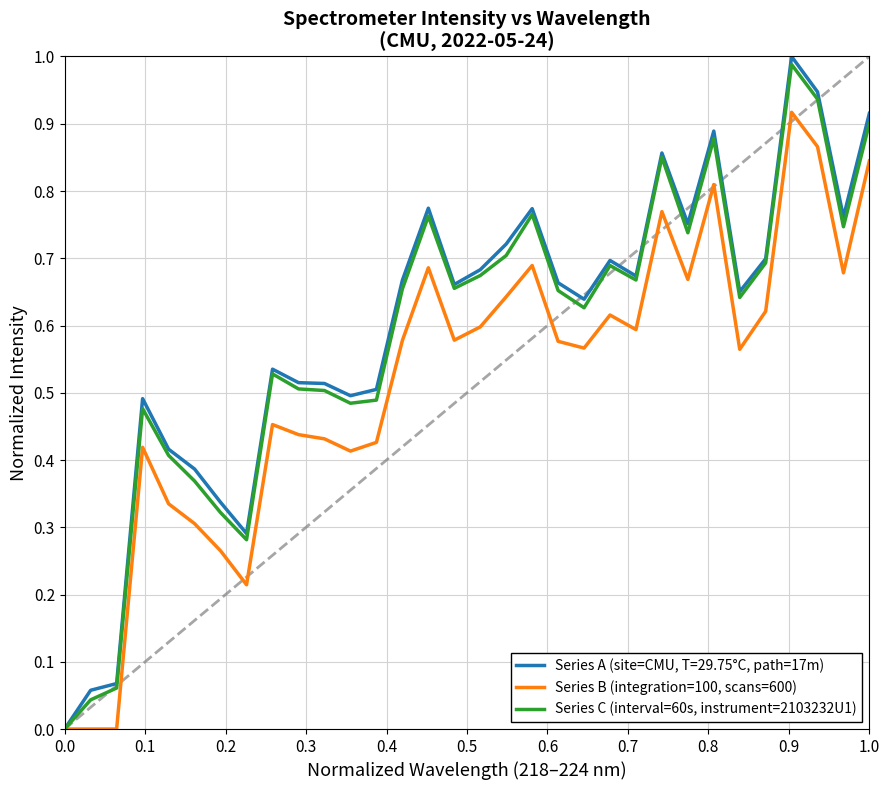

Which series has the widest spread of values?

Series A (site=CMU, T=29.75°C, path=17m)